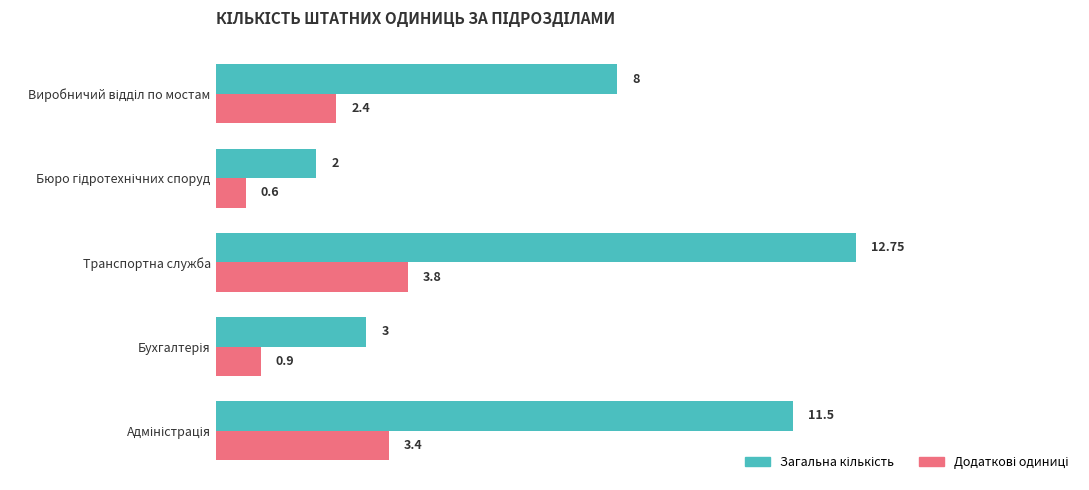

At how many categories does at least one series exceed 7?

3